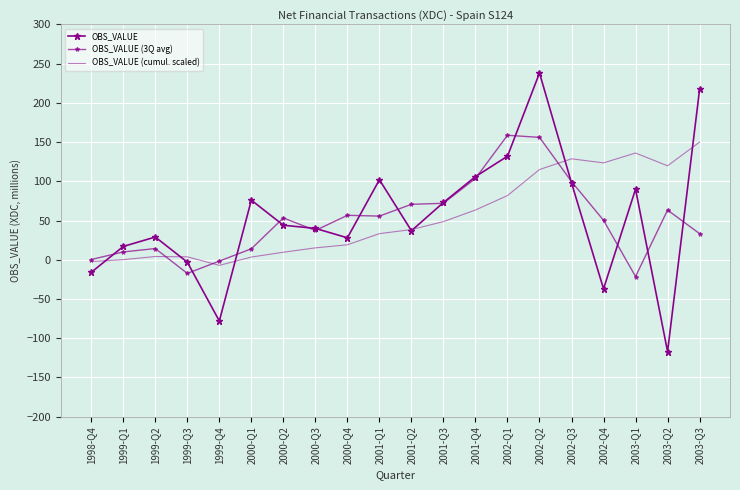

What is the greatest value displayed?

238.0